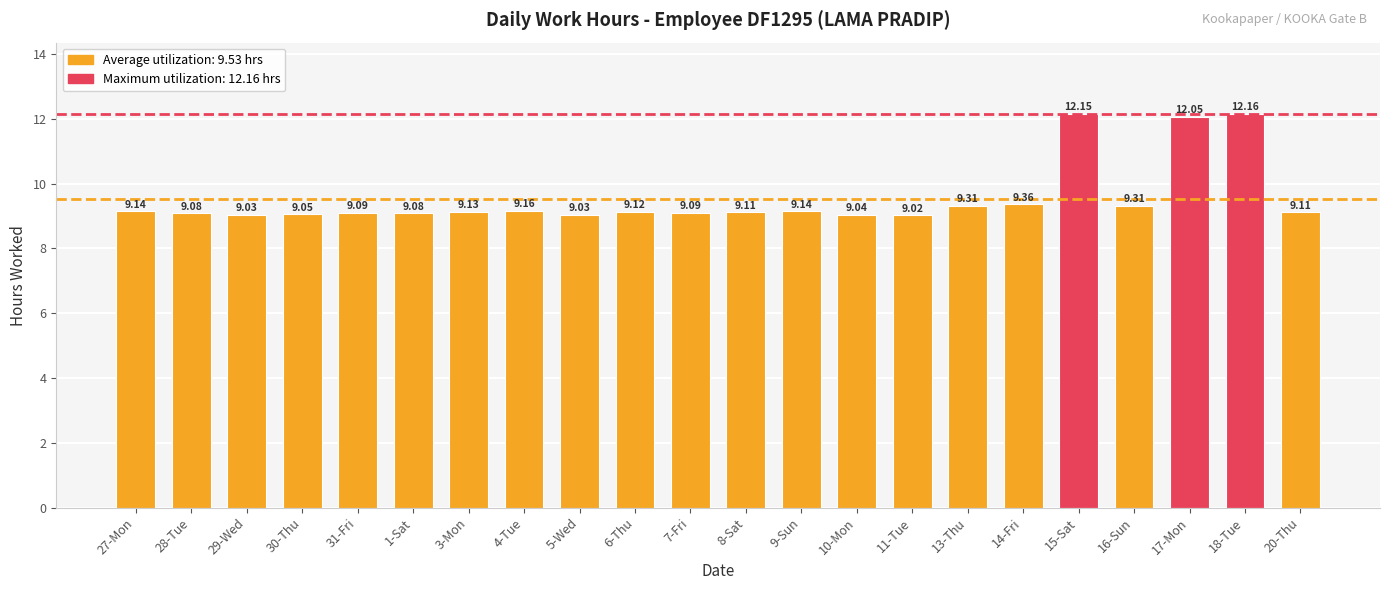

What is the change in value from 27-Mon to 16-Sun?

+0.2